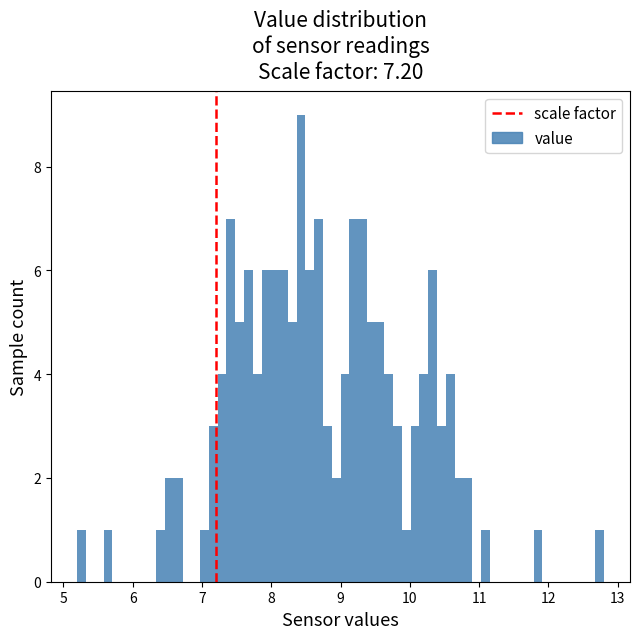

Around what value on the x-axis is the tallest bar? Give the approximate position of its centre, as read against the axis.

8.4